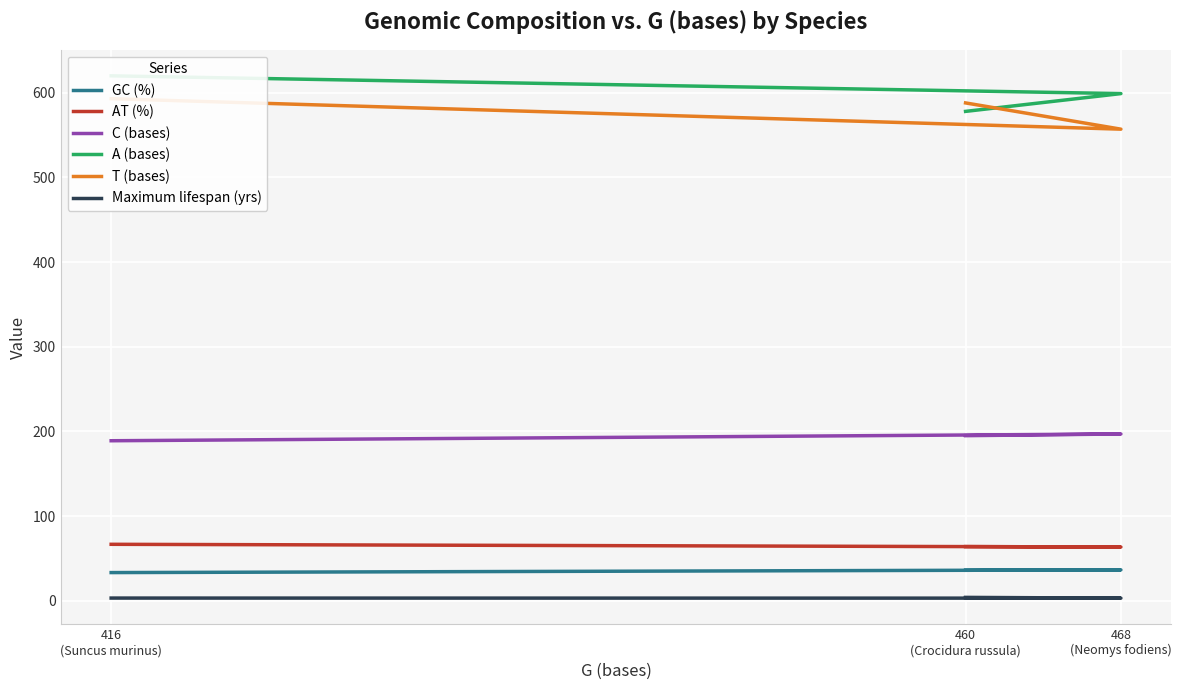

What is the sum of the GC (%) values at 460
(Crocidura russula) and 468
(Neomys fodiens)?

72.5